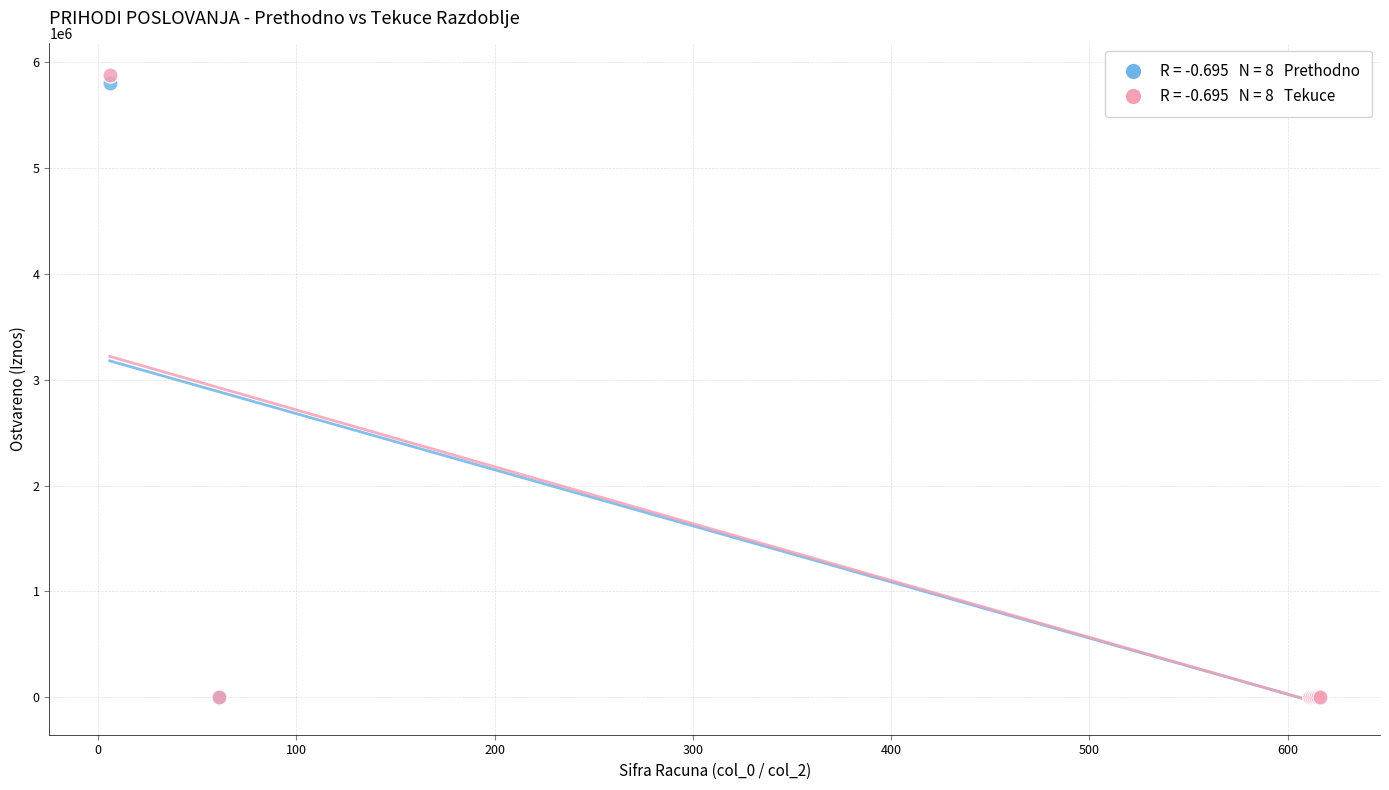

Across all series, what Y value is closest to 2940138?

5803593.0